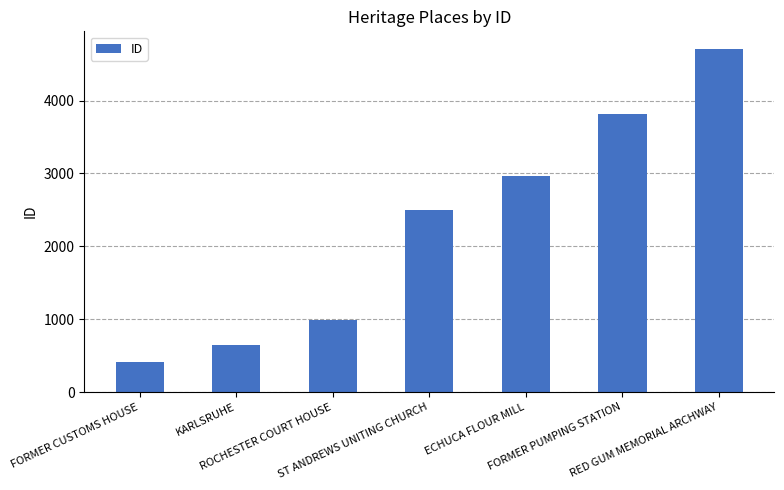

What is the value of the 3rd bar from the left?

990